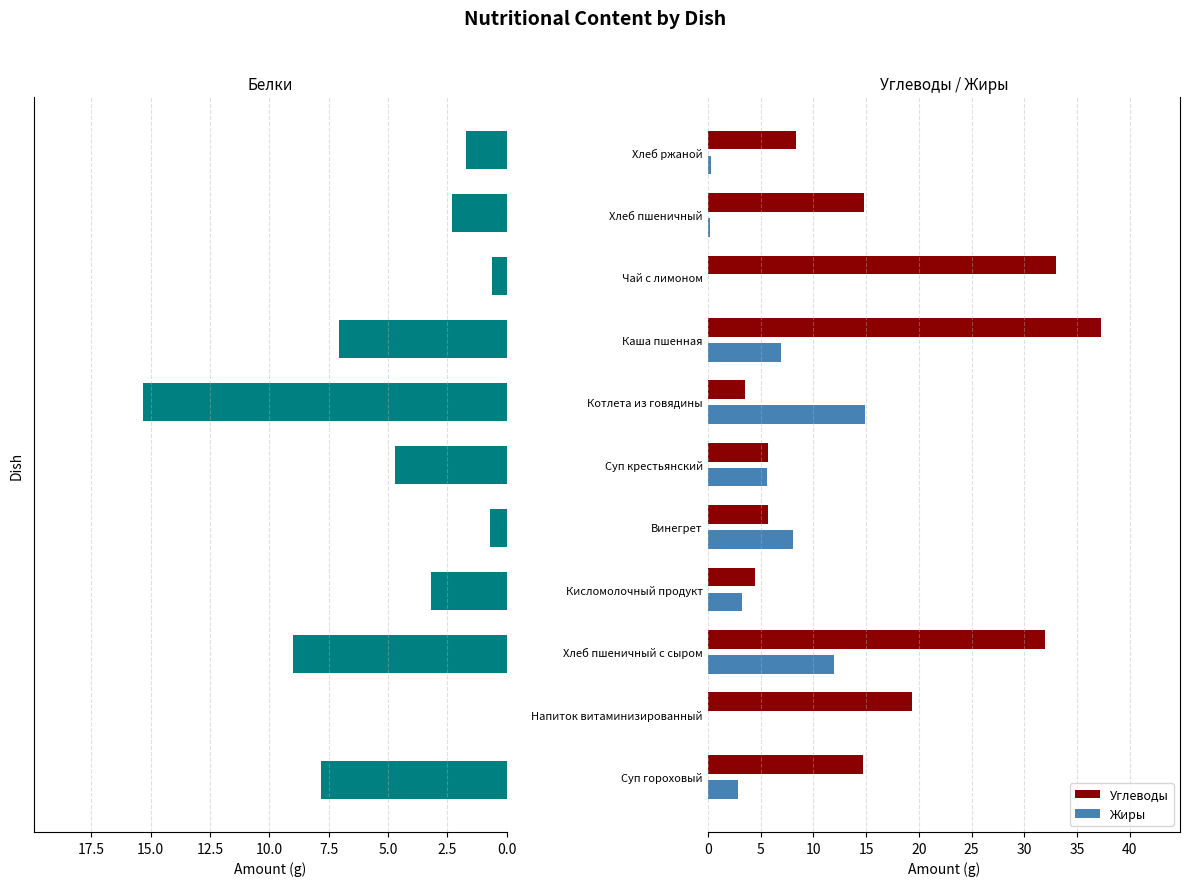

Which category has the highest value in the Углеводы series?

Каша пшенная